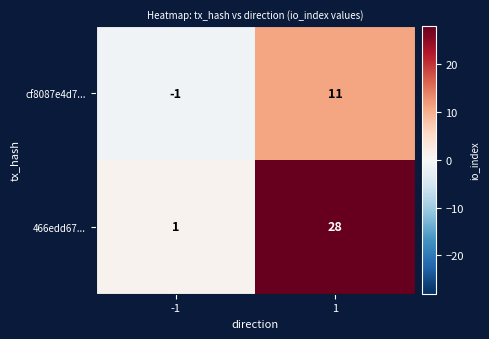

Reading right to left, list all the values displayed in this chart.

cf8087e4d7...: 11	-1
466edd67...: 28	1